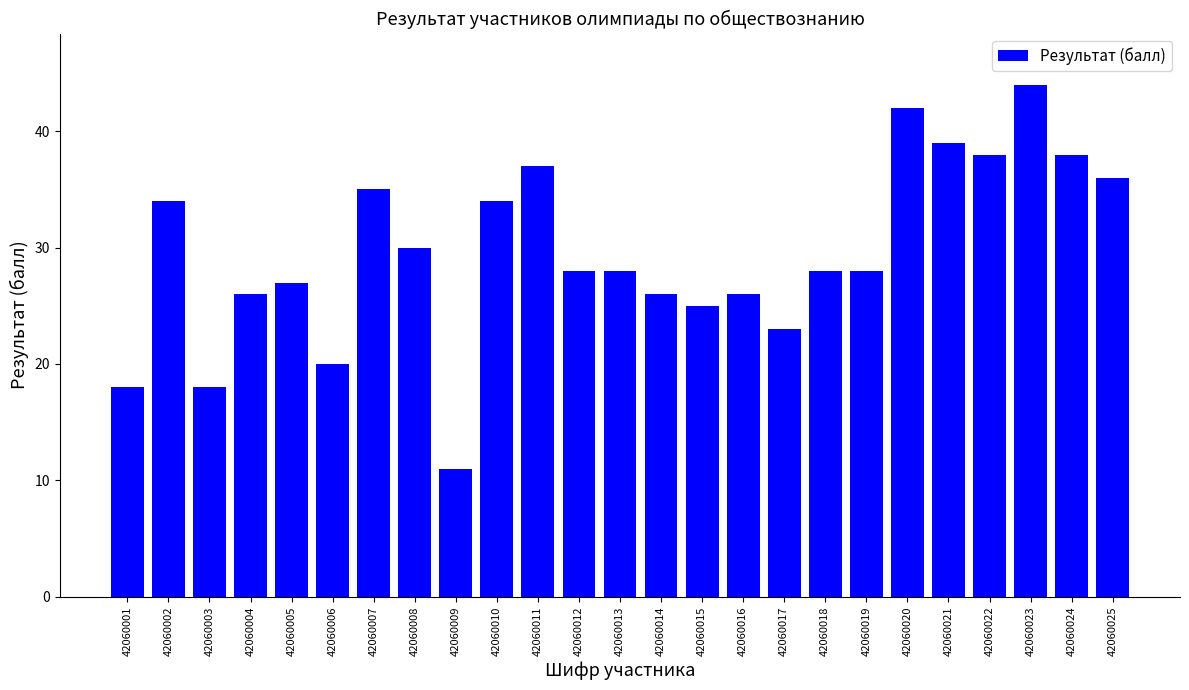

True or false: the data shows 16 at 42060004.

False